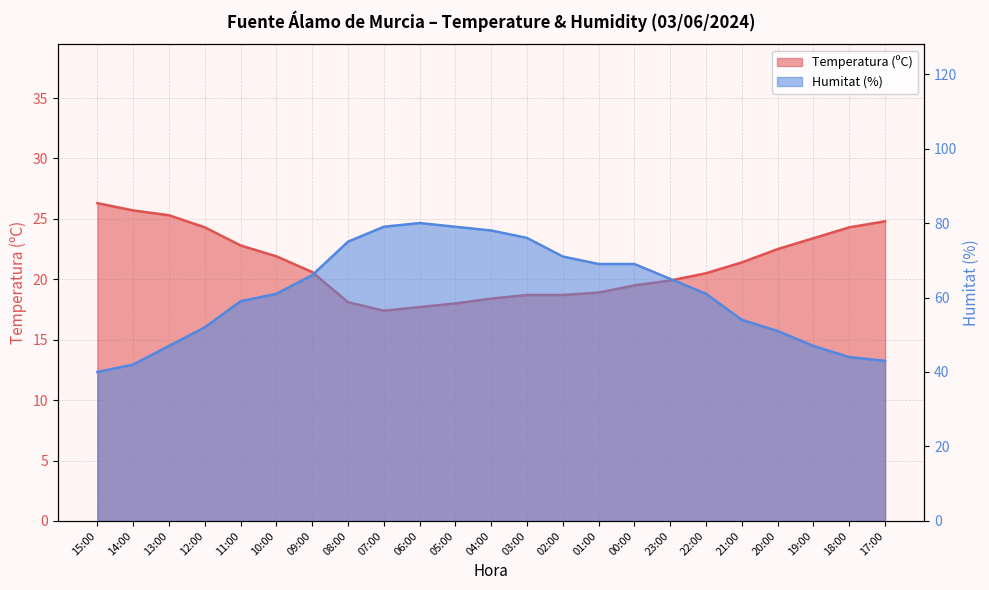

What is the spread (max minus min) of values at 02:00?

52.3